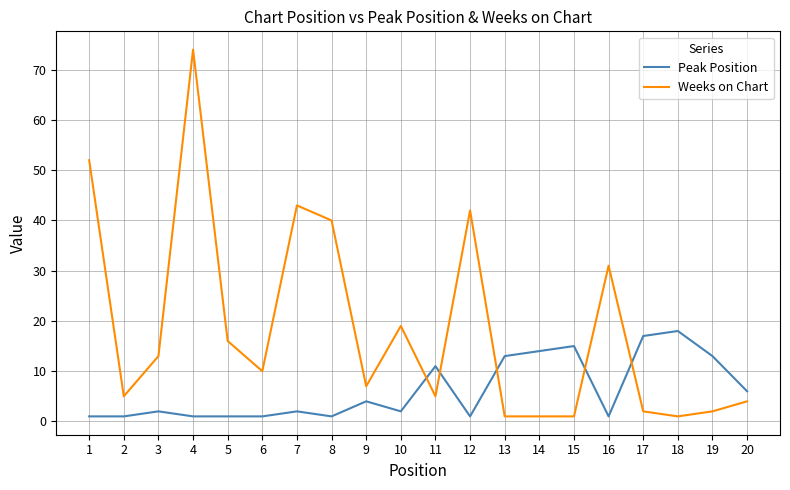

Reading left to right, transcribe all the data shown in this chart.

Peak Position: 1=1	2=1	3=2	4=1	5=1	6=1	7=2	8=1	9=4	10=2	11=11	12=1	13=13	14=14	15=15	16=1	17=17	18=18	19=13	20=6
Weeks on Chart: 1=52	2=5	3=13	4=74	5=16	6=10	7=43	8=40	9=7	10=19	11=5	12=42	13=1	14=1	15=1	16=31	17=2	18=1	19=2	20=4